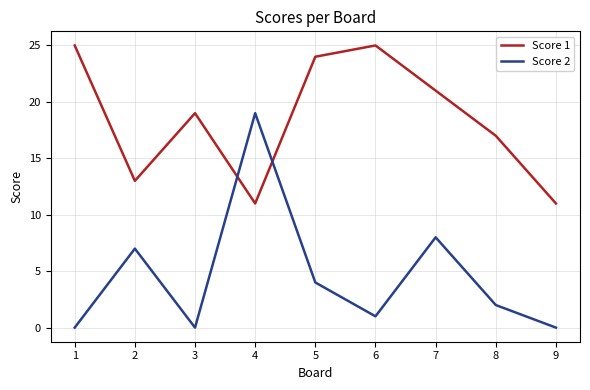

True or false: Score 2 has more than 1 points higher than both neighbors.

True